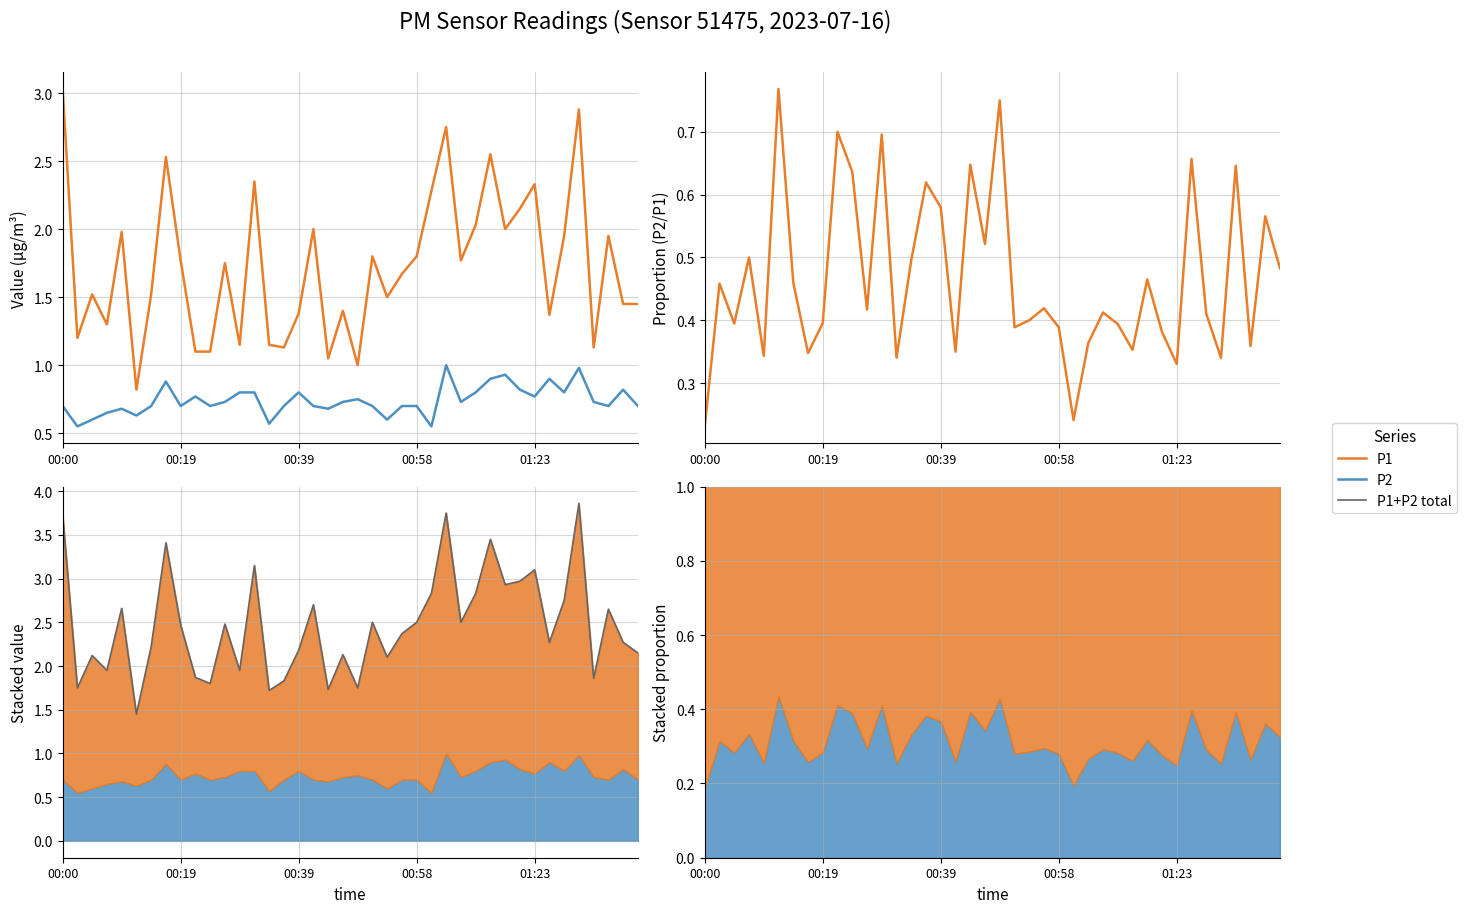

Reading left to right, what are all the values shown in this chart?

P1: 3.0	1.2	1.5	1.3	2.0	0.8	1.5	2.5	1.8	1.1	1.1	1.8	1.1	2.4	1.1	1.1	1.4	2.0	1.1	1.4	1.0	1.8	1.5	1.7	1.8	2.3	2.8	1.8	2.0	2.5	2.0	2.1	2.3	1.4	1.9	2.9	1.1	1.9	1.4	1.4
P2: 0.7	0.6	0.6	0.7	0.7	0.6	0.7	0.9	0.7	0.8	0.7	0.7	0.8	0.8	0.6	0.7	0.8	0.7	0.7	0.7	0.8	0.7	0.6	0.7	0.7	0.6	1.0	0.7	0.8	0.9	0.9	0.8	0.8	0.9	0.8	1.0	0.7	0.7	0.8	0.7
P2/P1: 0.2	0.5	0.4	0.5	0.3	0.8	0.5	0.3	0.4	0.7	0.6	0.4	0.7	0.3	0.5	0.6	0.6	0.3	0.6	0.5	0.8	0.4	0.4	0.4	0.4	0.2	0.4	0.4	0.4	0.4	0.5	0.4	0.3	0.7	0.4	0.3	0.6	0.4	0.6	0.5
P1+P2 total: 3.7	1.8	2.1	2.0	2.7	1.4	2.2	3.4	2.5	1.9	1.8	2.5	1.9	3.2	1.7	1.8	2.2	2.7	1.7	2.1	1.8	2.5	2.1	2.4	2.5	2.8	3.8	2.5	2.8	3.4	2.9	3.0	3.1	2.3	2.8	3.9	1.9	2.6	2.3	2.1